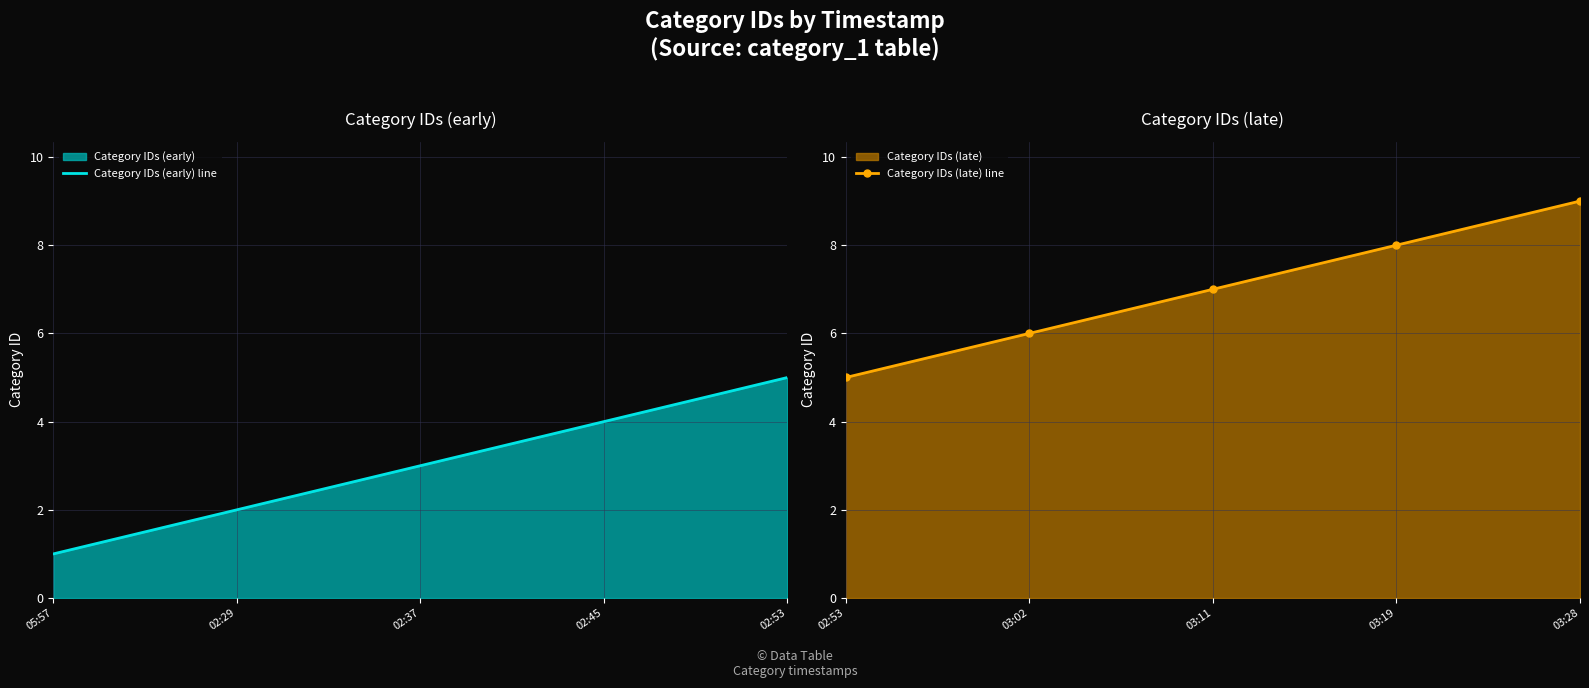

Which category has the highest value in the Category IDs (late) line series?

03:28